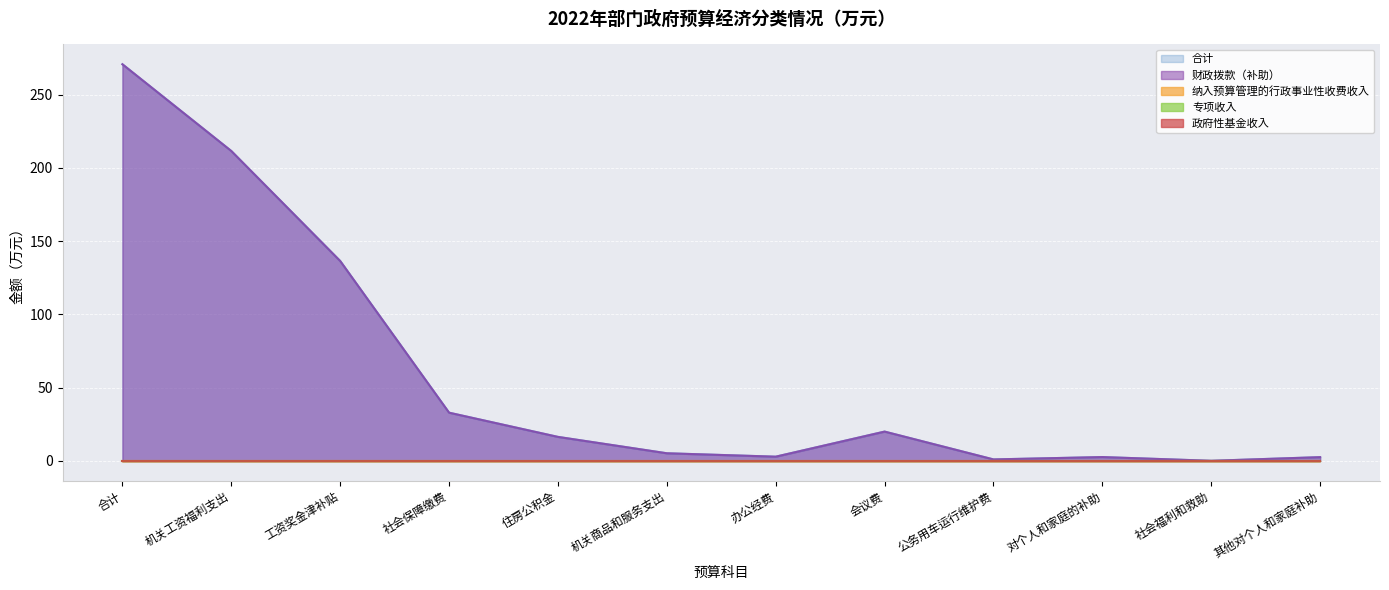

Where is 纳入预算管理的行政事业性收费收入 nearest to the value 0?

合计